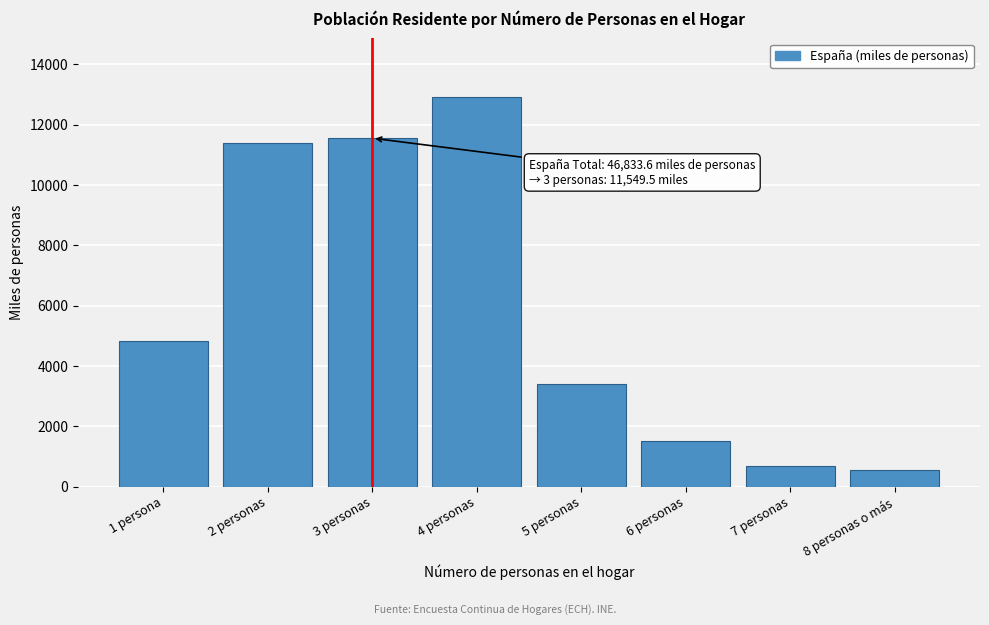

Reading left to right, transcribe all the data shown in this chart.

1 persona=4827.0	2 personas=11374.6	3 personas=11549.5	4 personas=12917.7	5 personas=3411.1	6 personas=1510.1	7 personas=684.3	8 personas o más=559.4